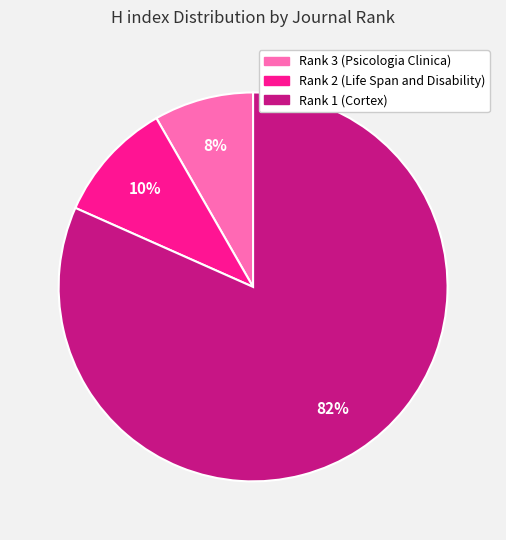

Rank the categories by value from lowest to highest.

Rank 3 (Psicologia Clinica), Rank 2 (Life Span and Disability), Rank 1 (Cortex)